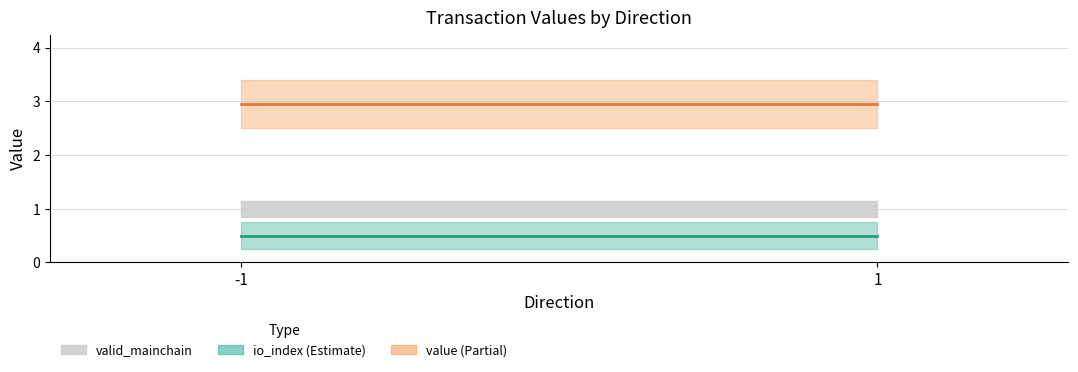

Which category has the highest value in the io_index series?

-1